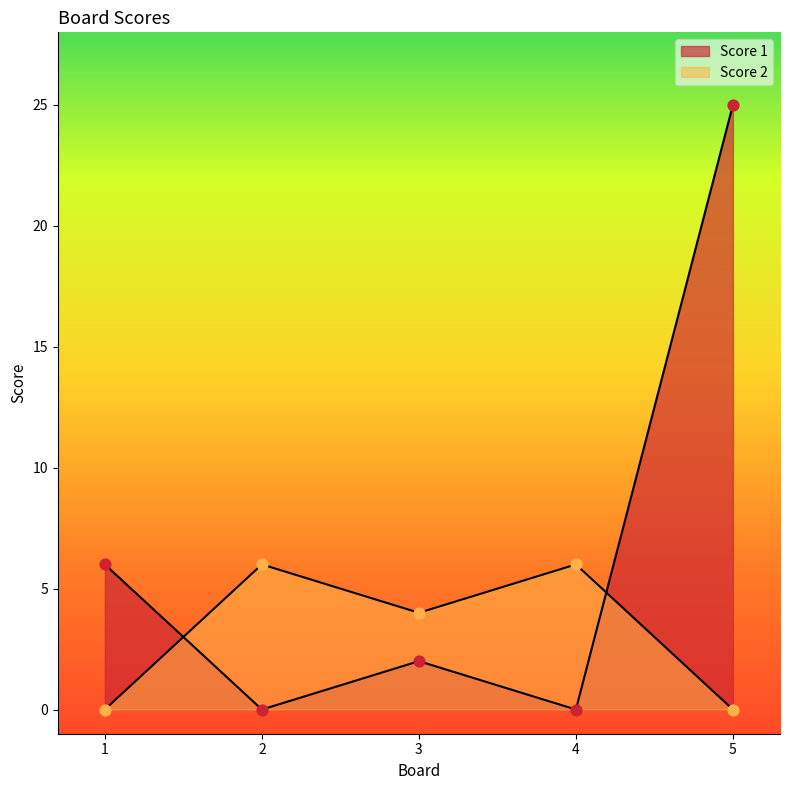

Which series reaches the maximum Y coordinate?

Score 1